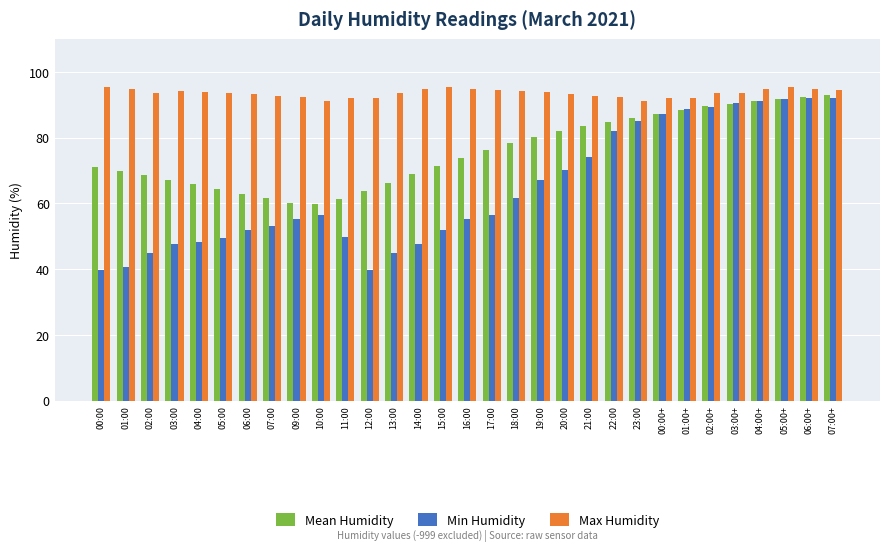

How many bars are there in total?

93